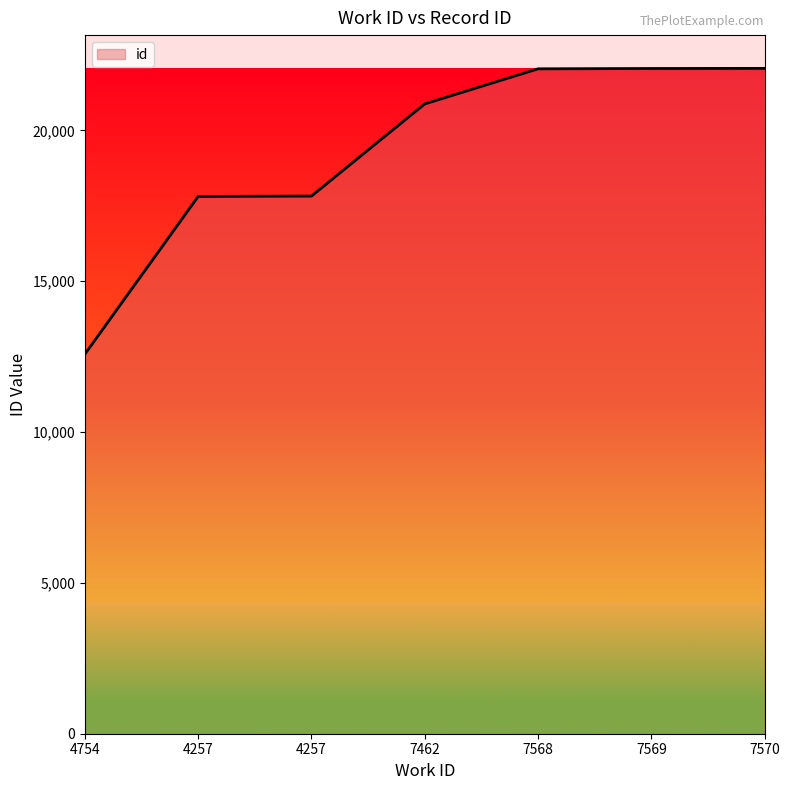

At which label is the value closest to 17321?

4257